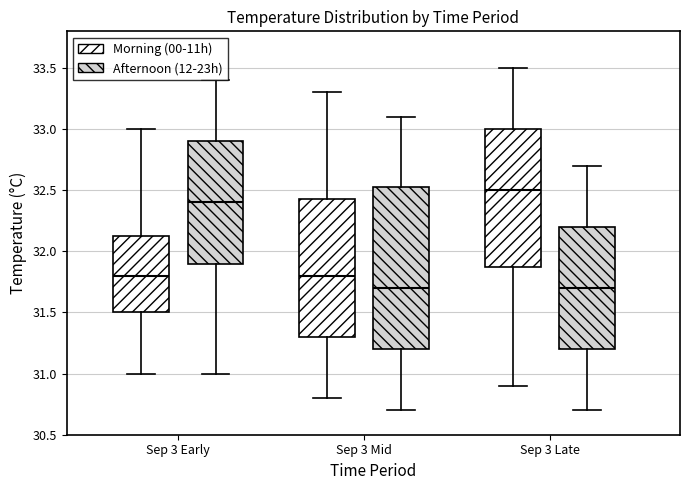

Which box is the tallest, from its lower edge to its upper edge?

Sep 3 Mid (Afternoon (12-23h))